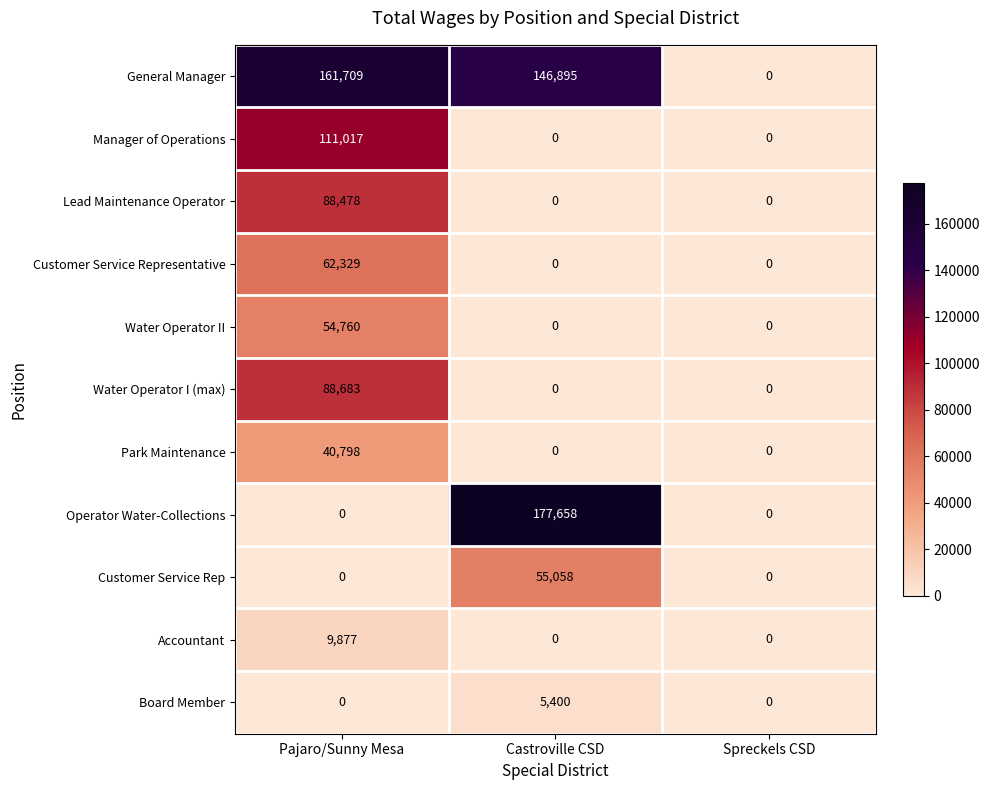

Between Pajaro/Sunny Mesa and Spreckels CSD, which series saw the biggest shift?

General Manager